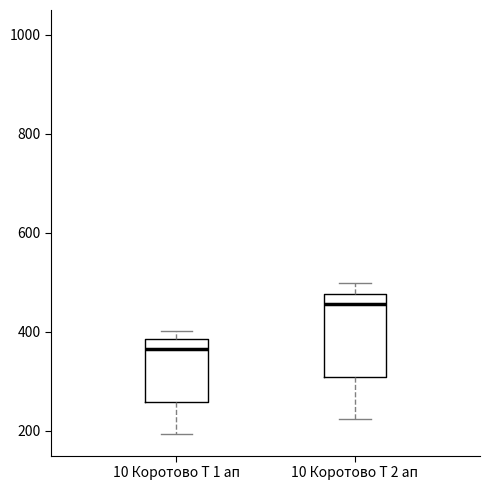

Reading left to right, transcribe this box plot: for each box, give where its median line is, the range the box spans, and where its two whiskers end, as read against the y-axis. The values are not printed on the chart, so give them approximately, as read against the axis.

10 Коротово Т 1 ап: median 360, box 260 to 380, whiskers 200 to 400
10 Коротово Т 2 ап: median 460, box 300 to 480, whiskers 220 to 500